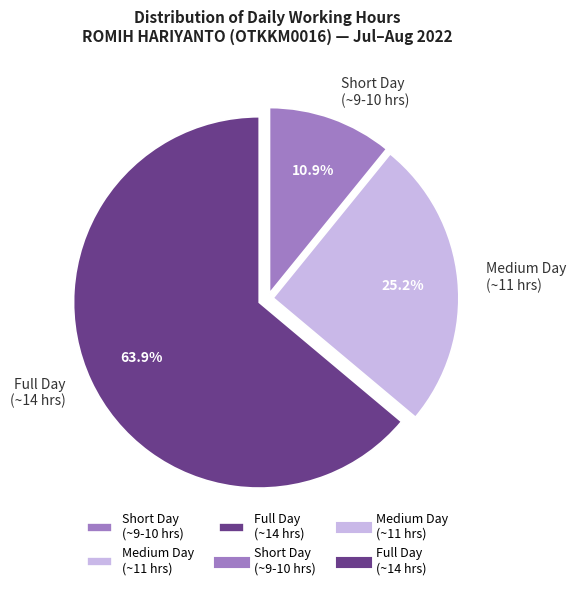

Do Full Day (~14 hrs) and Short Day (~9-10 hrs) together represent more than half of the pie?

Yes